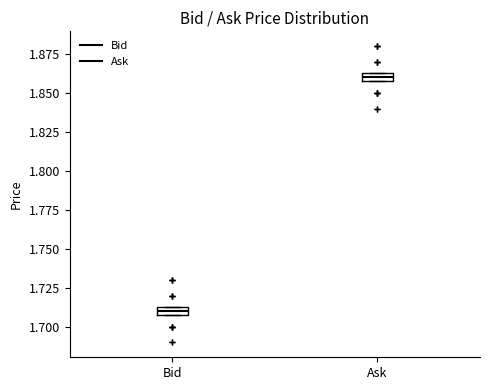

Which box's median line is the lowest?

Bid